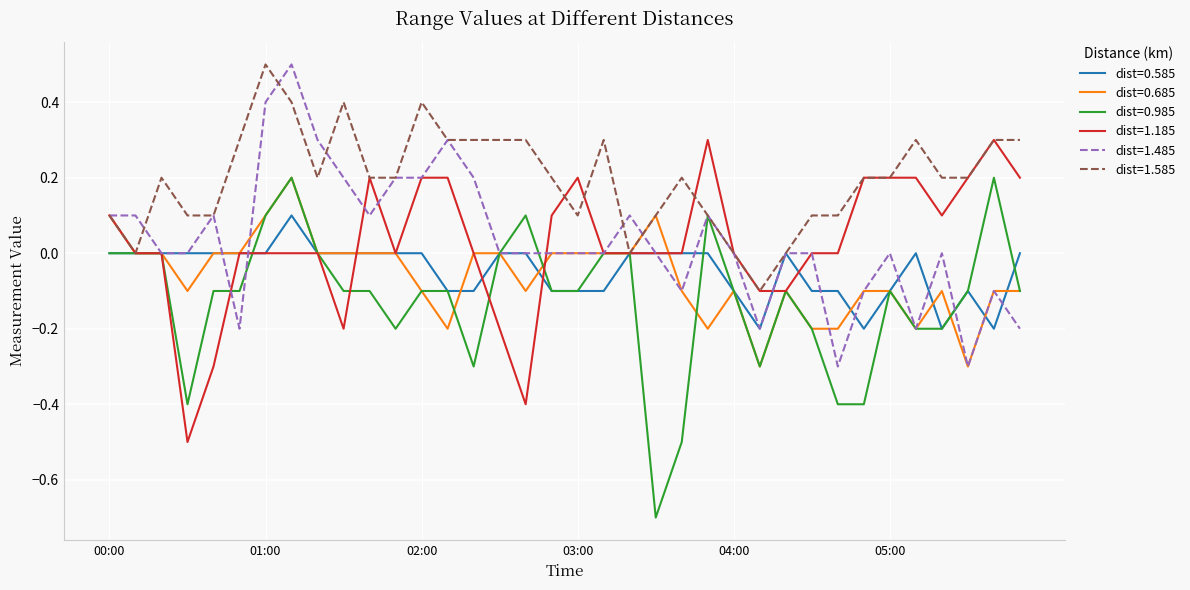

What is the maximum value for dist=1.585?

0.5